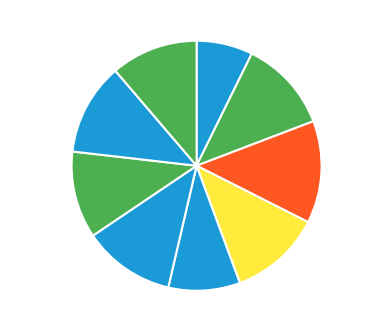

Is there any slice that represents more than half of the pie?

No